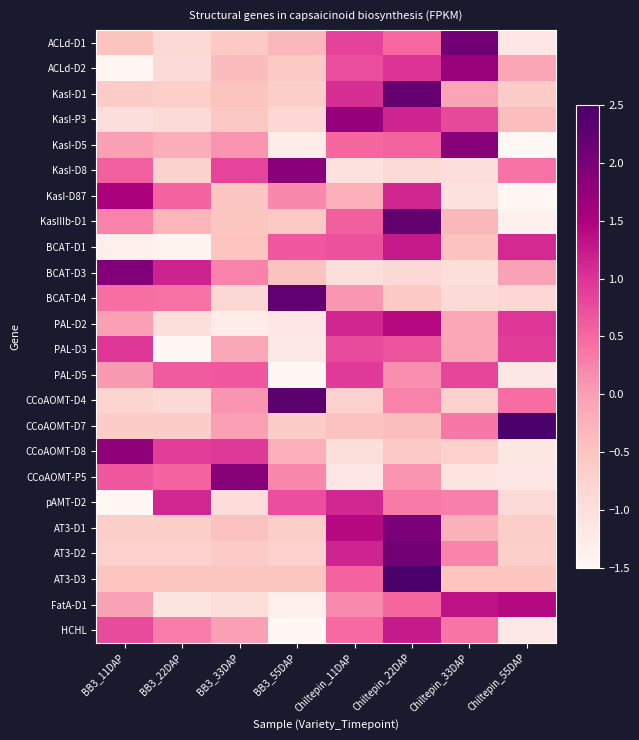

Which label corresponds to the largest value in the chart?

Chiltepin_55DAP